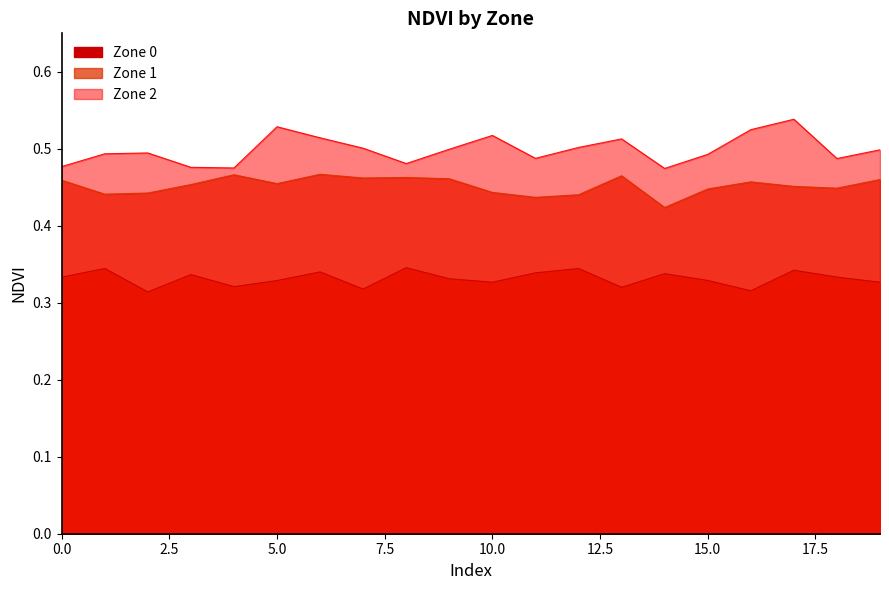

Between 6 and 16, which series saw the biggest shift?

Zone 0